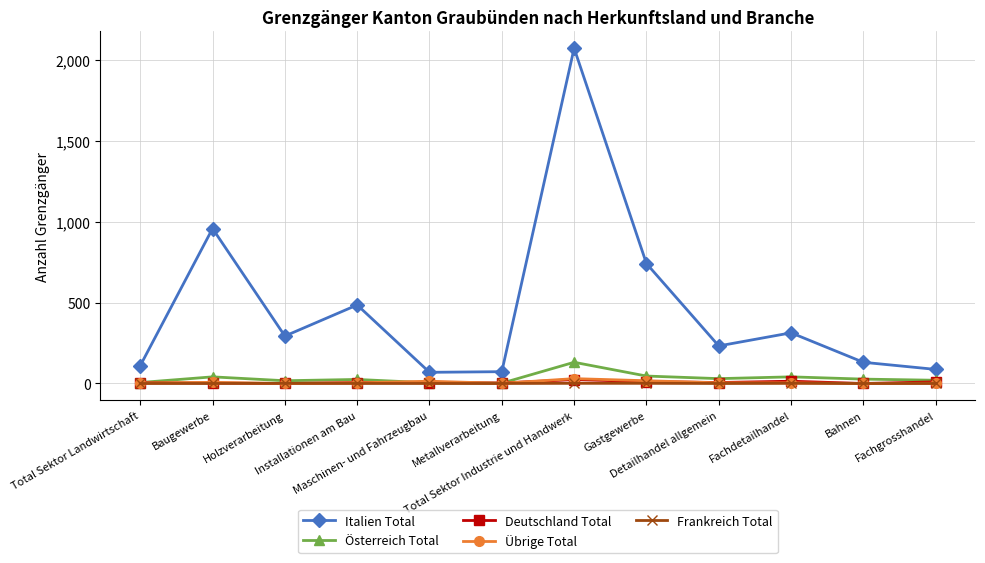

The Italien Total series shows 485 at Installationen am Bau. True or false?

True